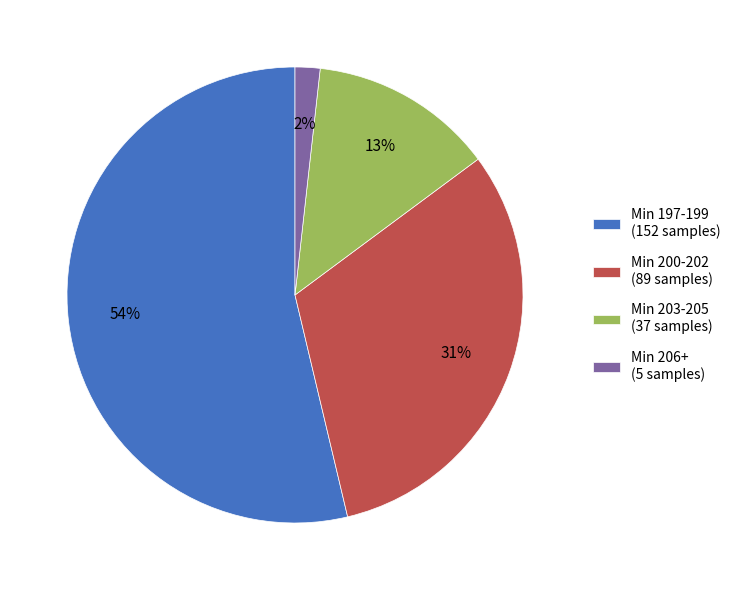

To the nearest percent, what is the average slice percentage?

25%